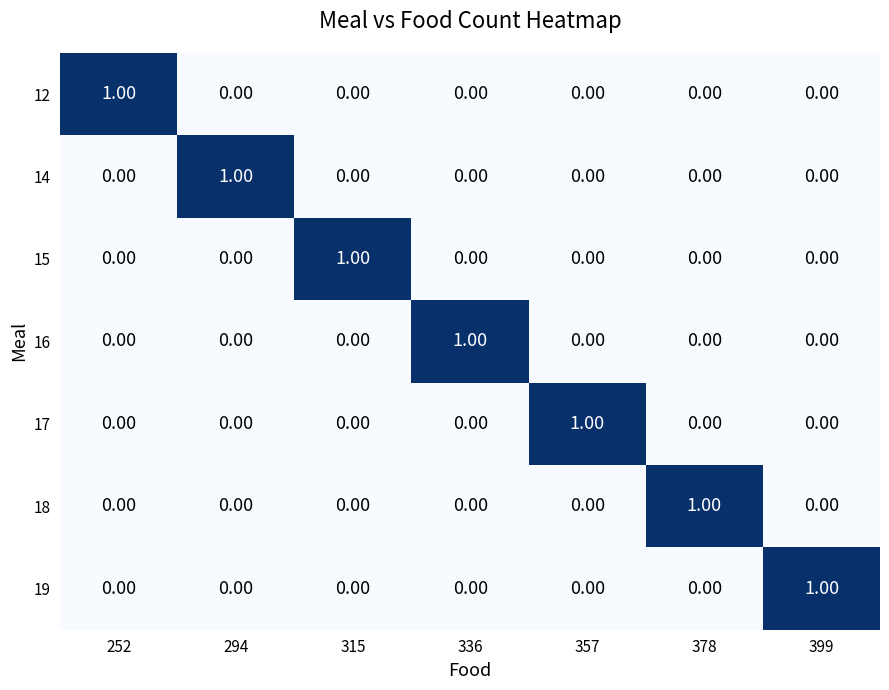

At how many categories does at least one series exceed 0?

7